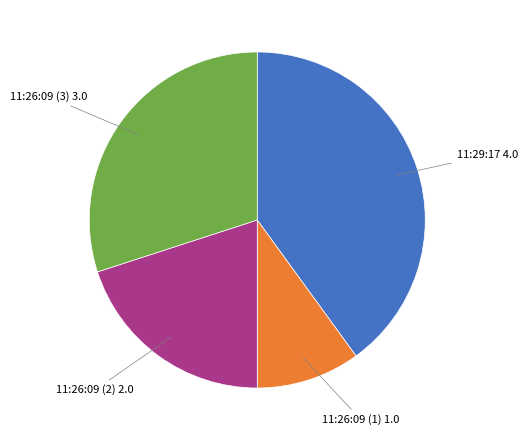

Which category has the smallest portion of the pie?

11:26:09 (1)